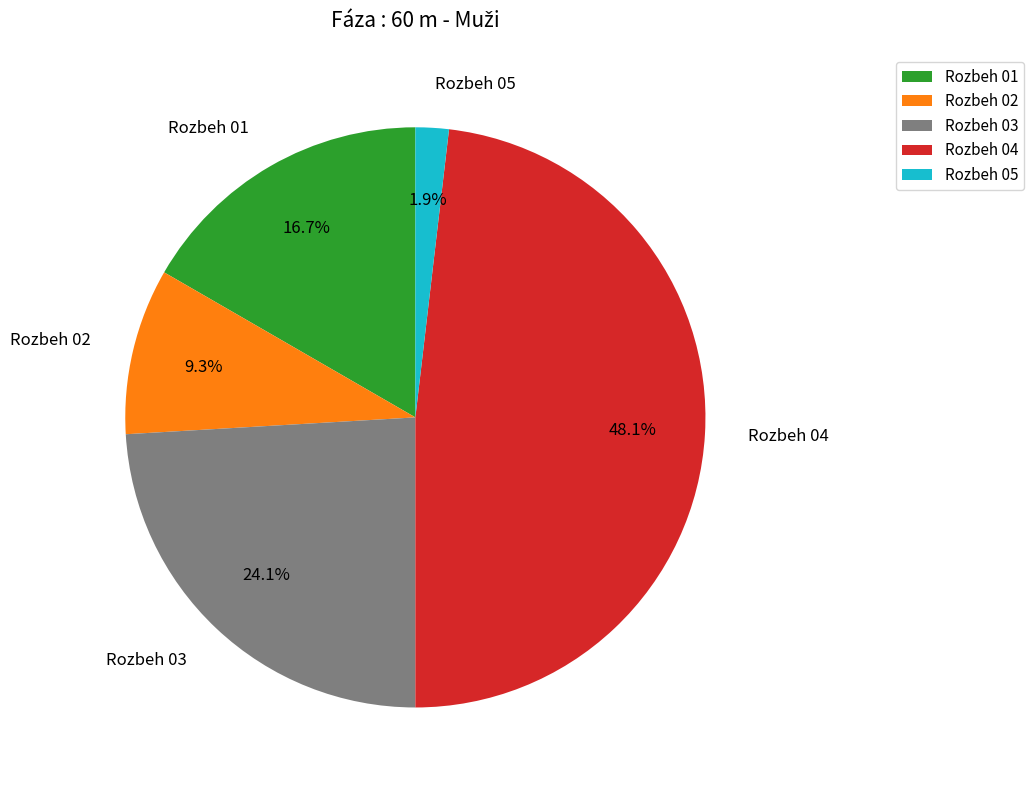

Does Rozbeh 02 represent more than half of the total?

No